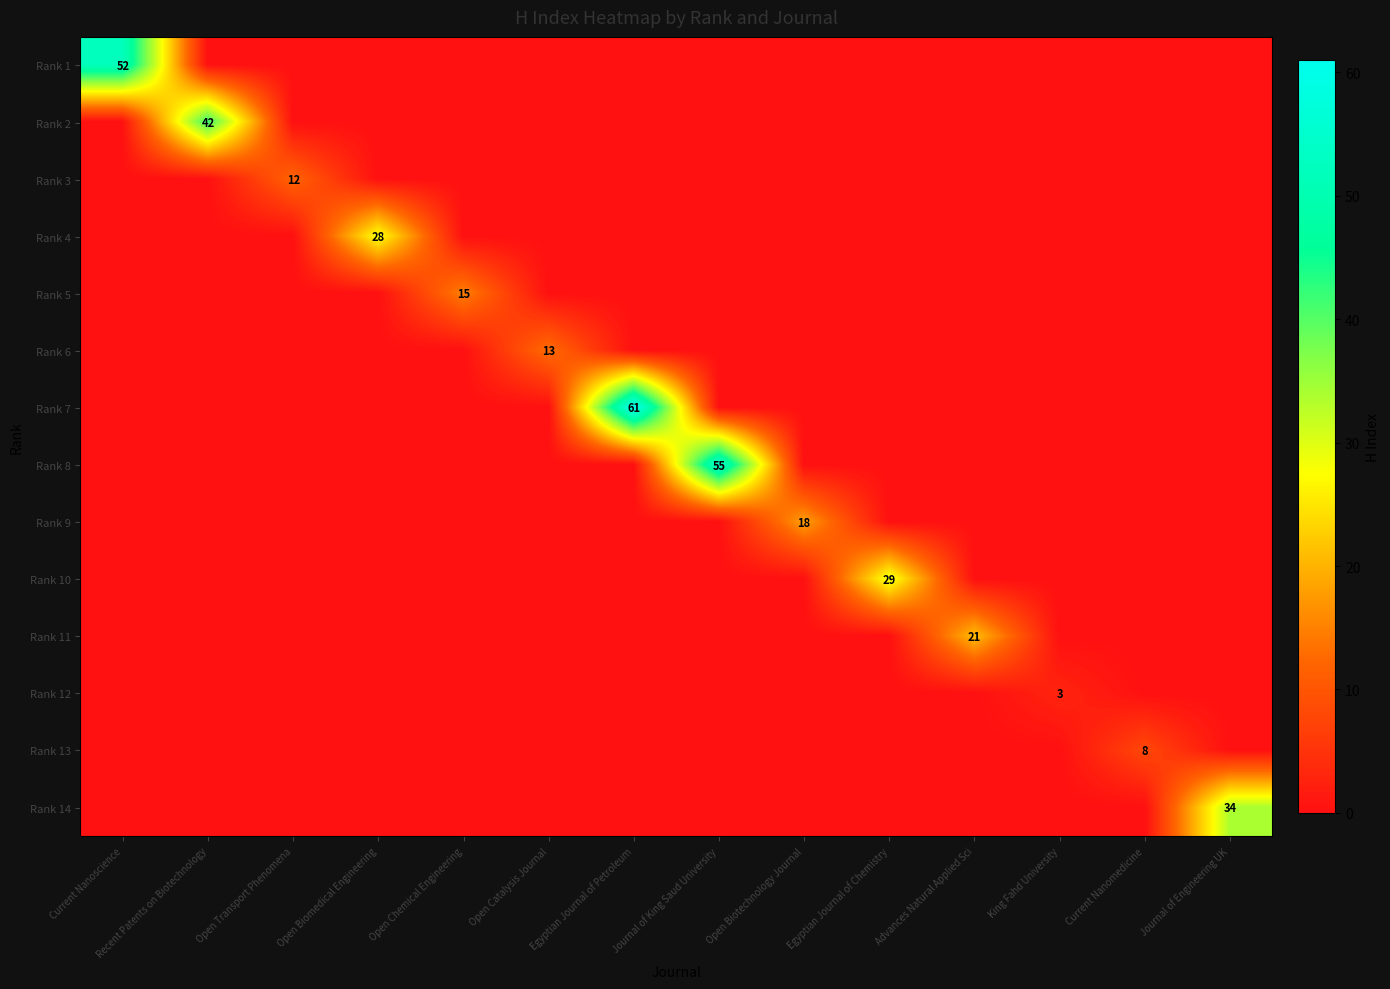

List the series in order of their peak value, lowest first.

Rank 12, Rank 13, Rank 3, Rank 6, Rank 5, Rank 9, Rank 11, Rank 4, Rank 10, Rank 14, Rank 2, Rank 1, Rank 8, Rank 7